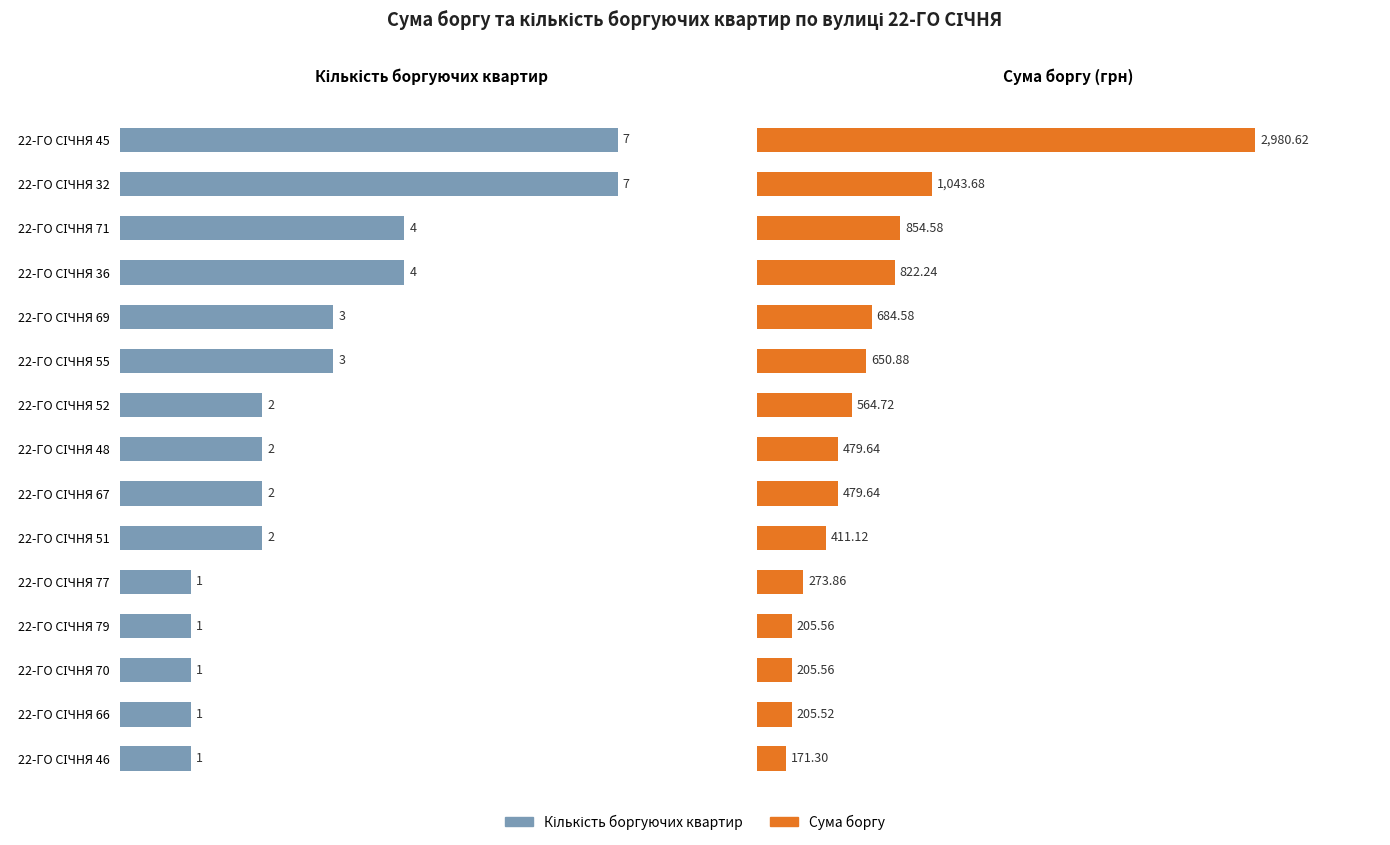

Count the number of categories in the chart.

15